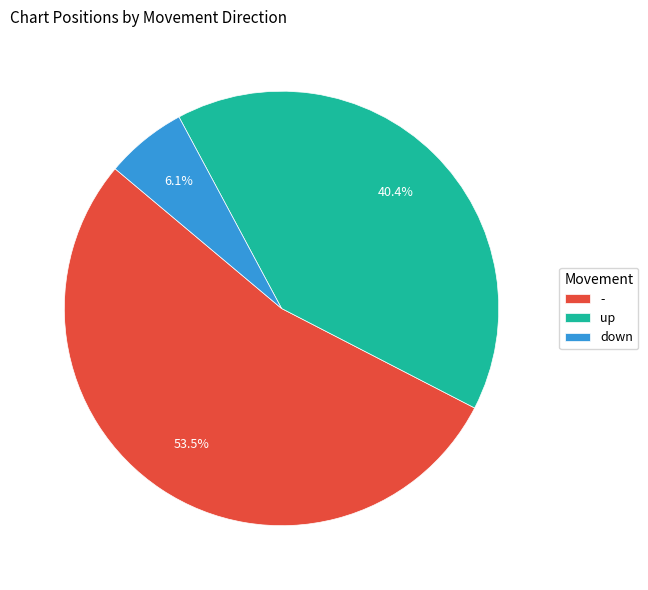

What percentage is the up slice, to the nearest percent?

40%